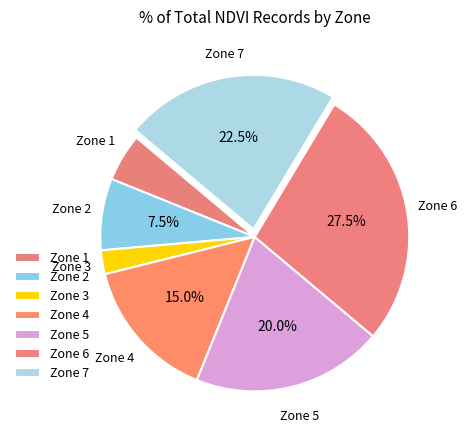

Is there any slice that represents more than half of the pie?

No